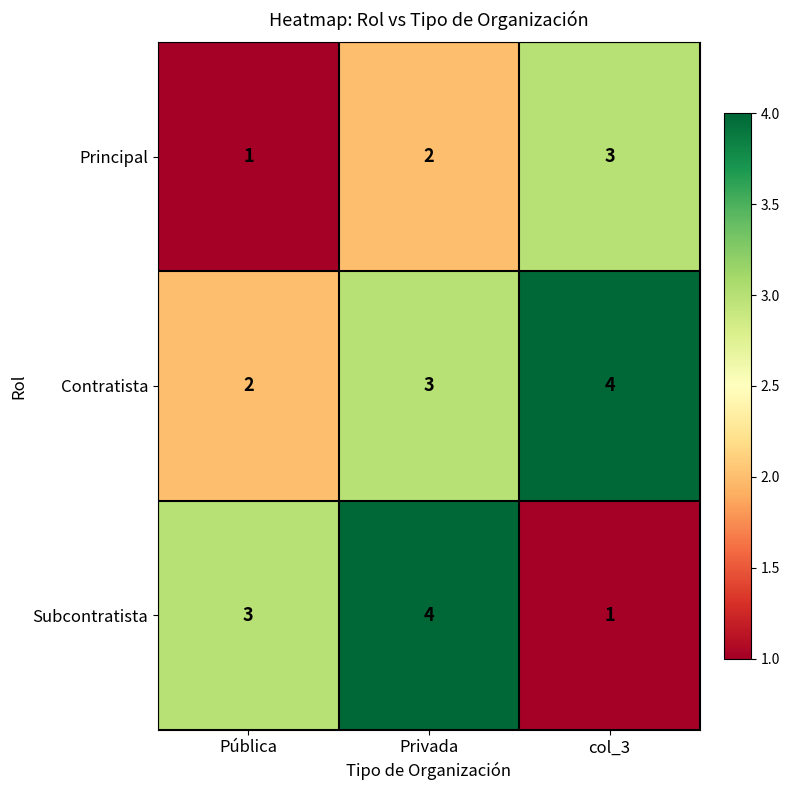

What is the difference between the maximum and minimum values in the Subcontratista series?

3